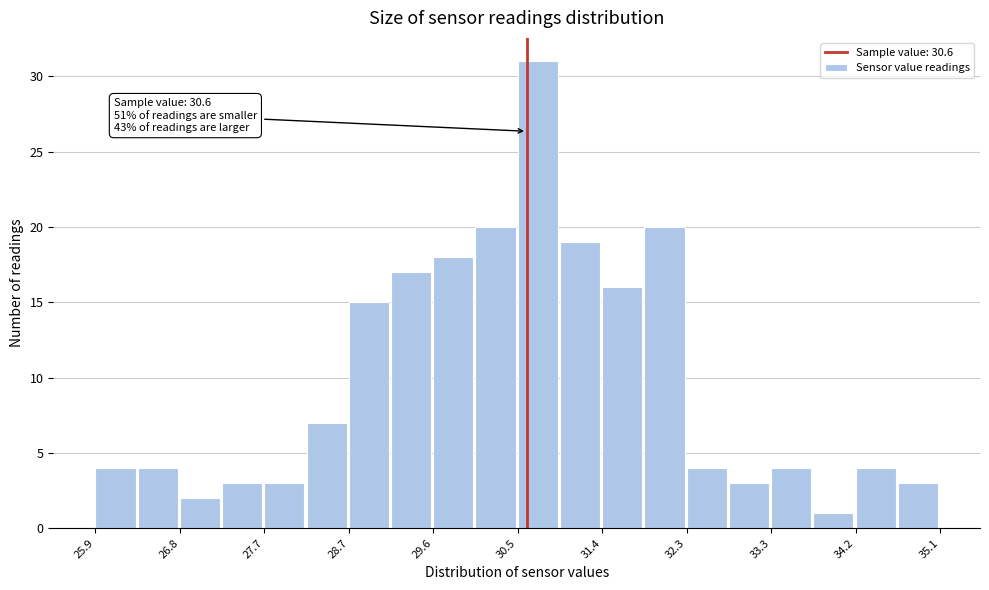

Over which range of the x-axis is the bar tallest?

30.50 to 30.96